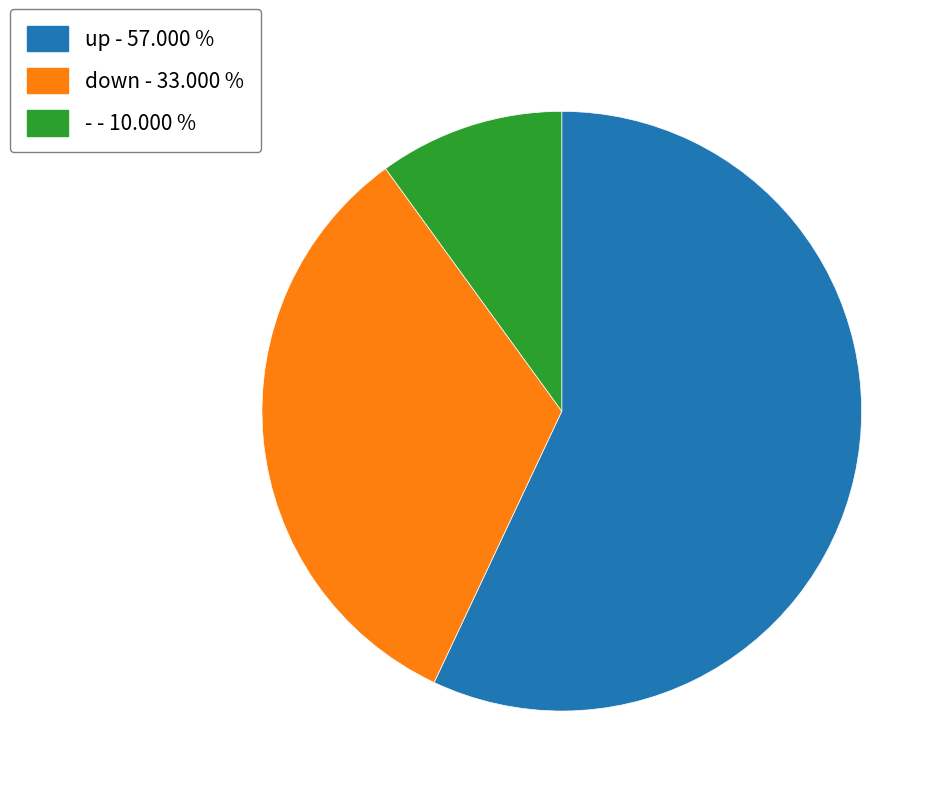

Do down and up together represent more than half of the pie?

Yes